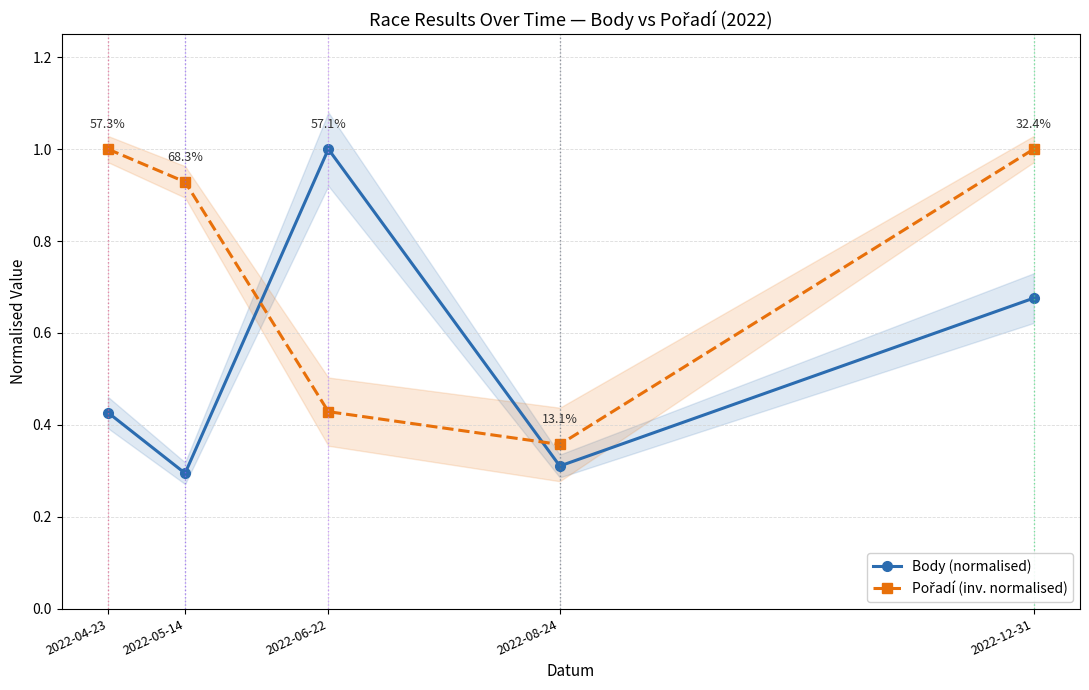

At which label is Pořadí (inv. normalised) closest to 0?

2022-08-24